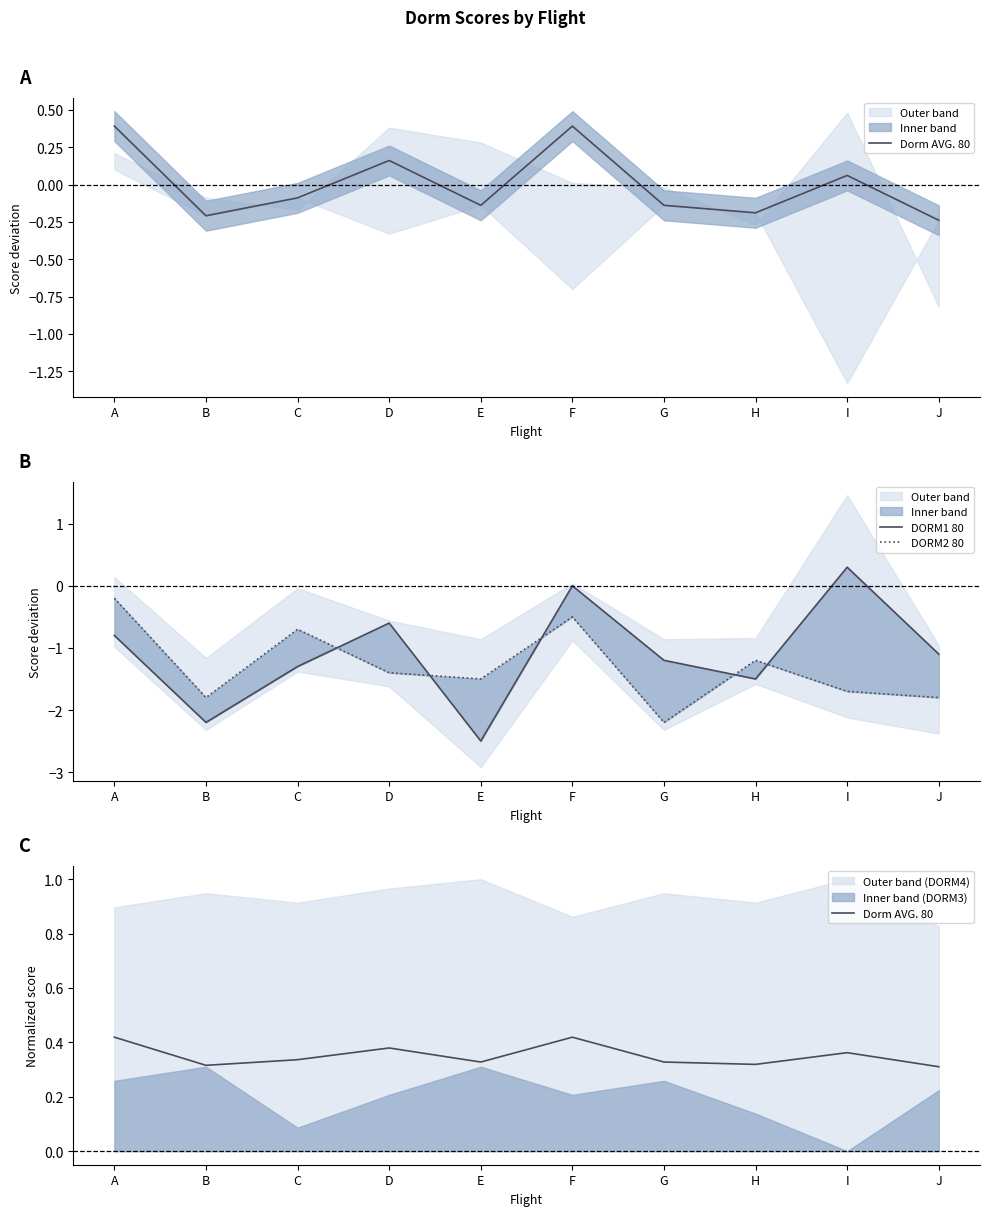

True or false: DORM1 80 has a value of -1.3 at C.

True